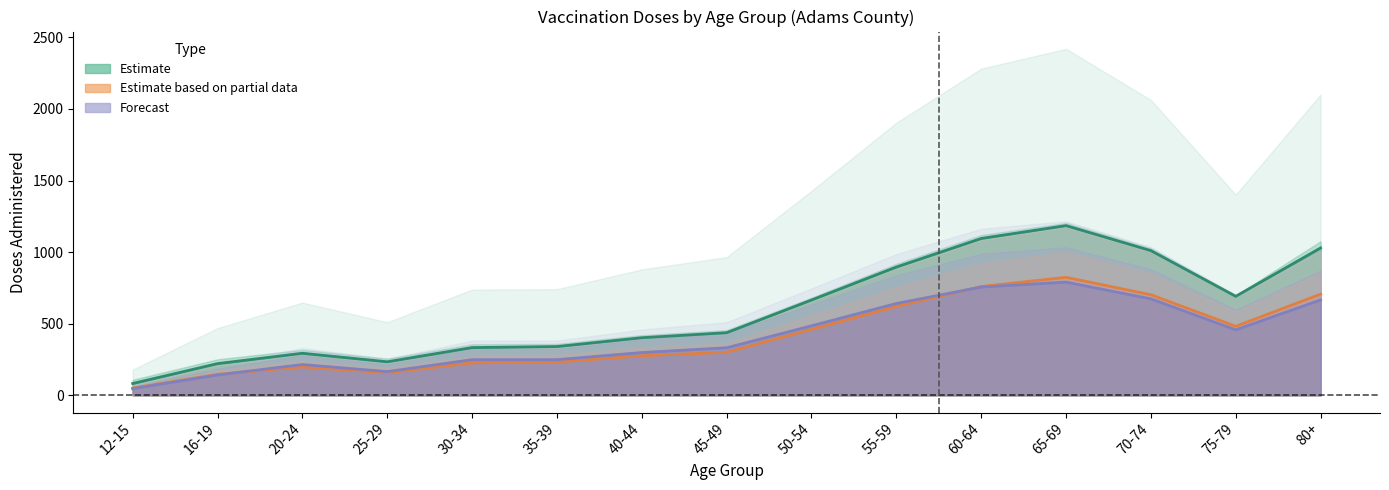

What is the label of the 14th point from the left?

75-79